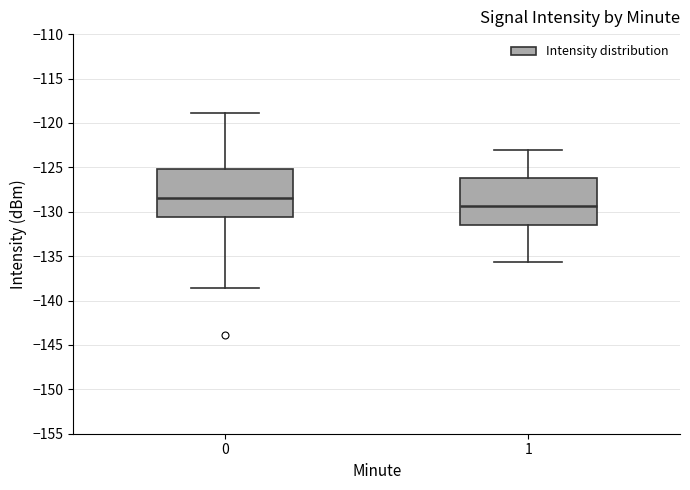

Reading left to right, transcribe this box plot: for each box, give where its median line is, the range the box spans, and where its two whiskers end, as read against the y-axis. The values are not printed on the chart, so give them approximately, as read against the axis.

0: median -128.5, box -130.5 to -125.0, whiskers -138.5 to -119.0
1: median -129.5, box -131.5 to -126.0, whiskers -135.5 to -123.0